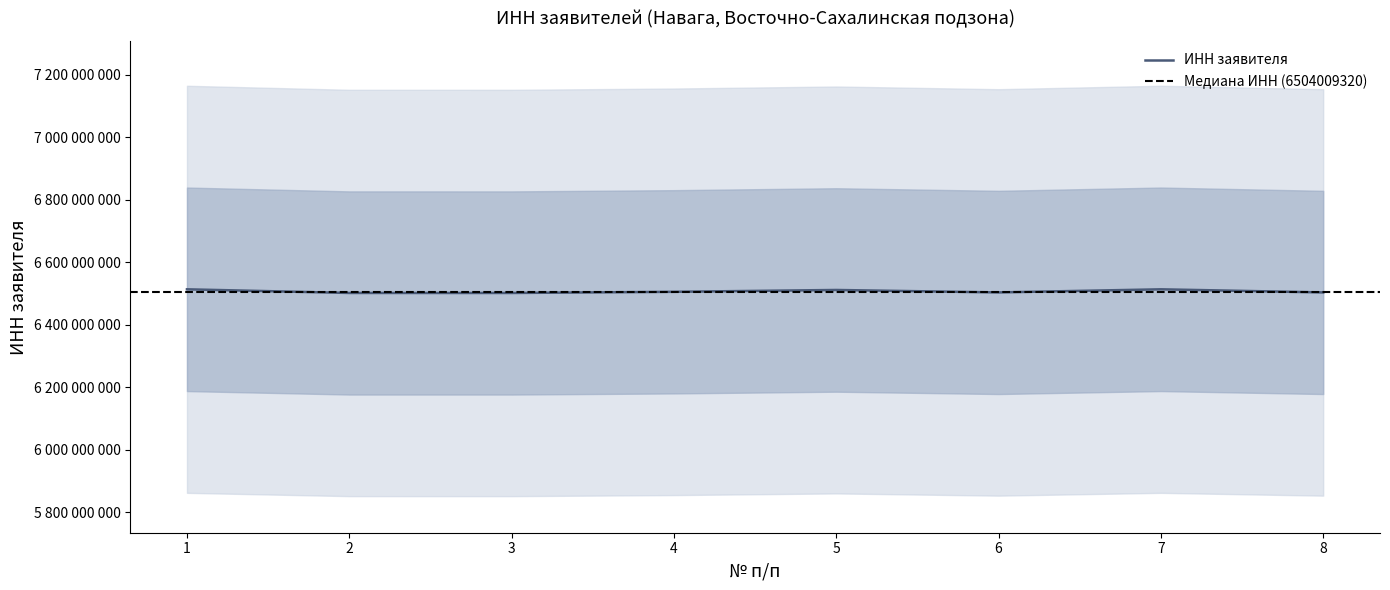

Which category has the lowest value across all series?

3